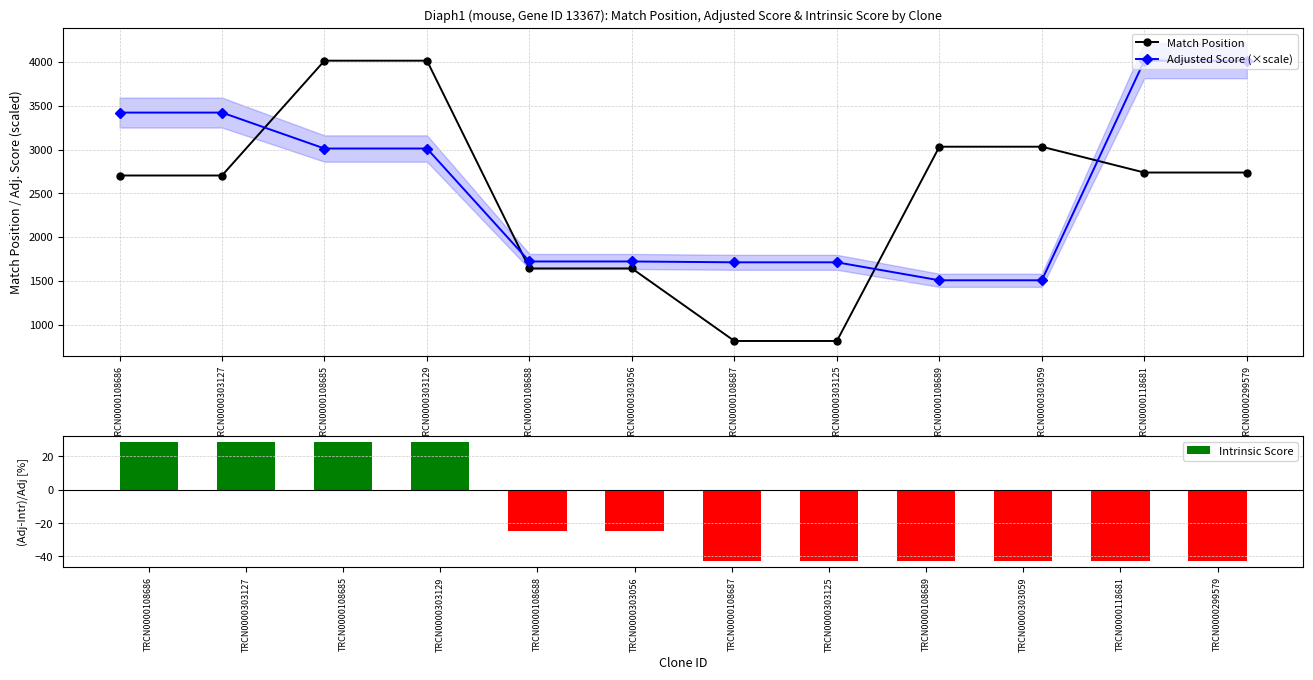

Count the number of categories in the chart.

12